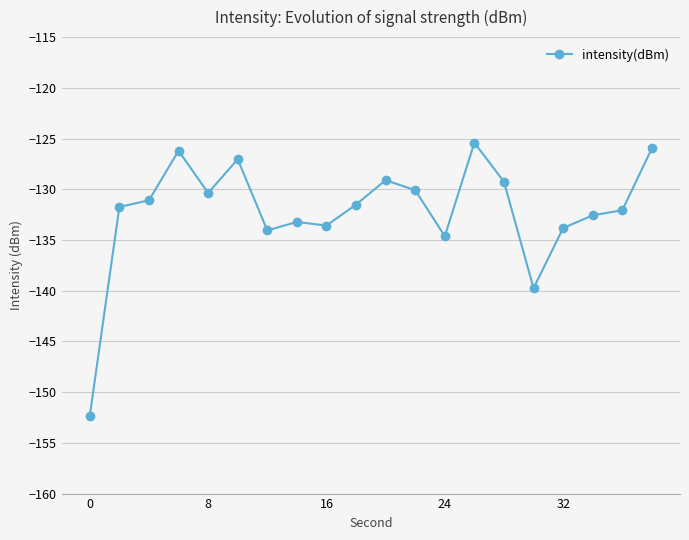

What is the difference between the maximum and minimum values?

26.9